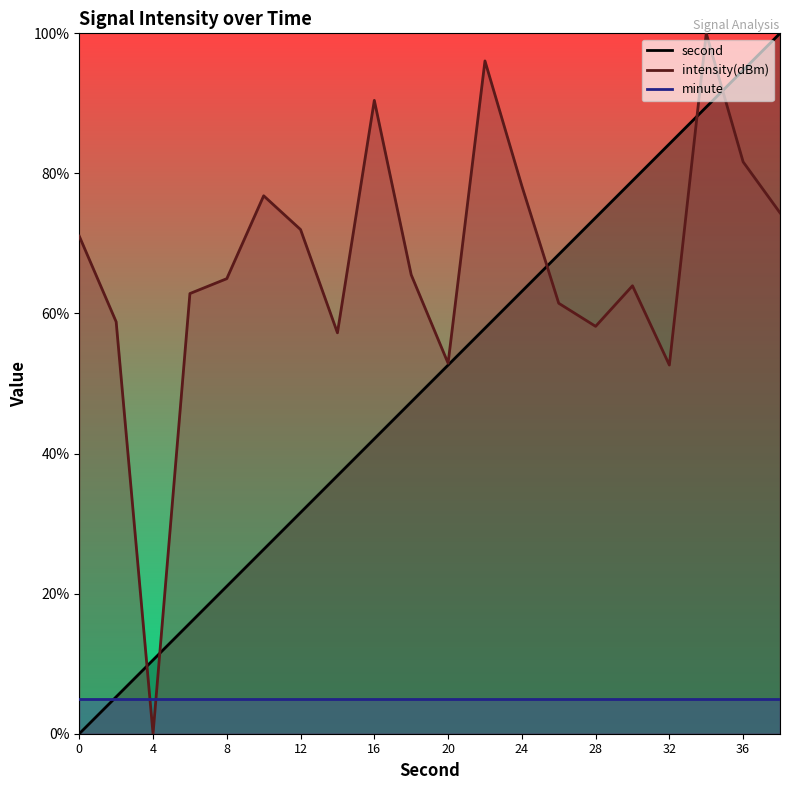

At which label does second reach its peak?

38